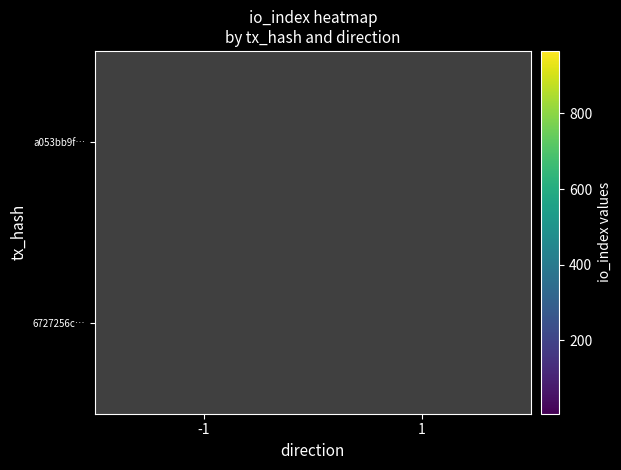

At which category does the chart reach its peak across all series?

-1